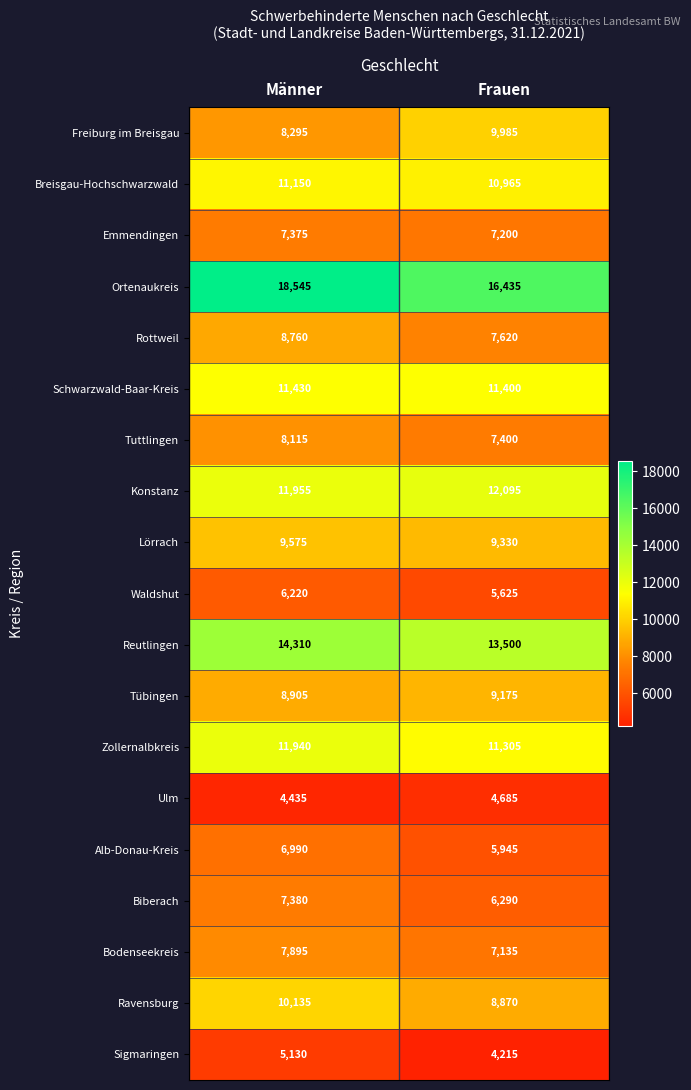

Which category has the highest value across all series?

Männer